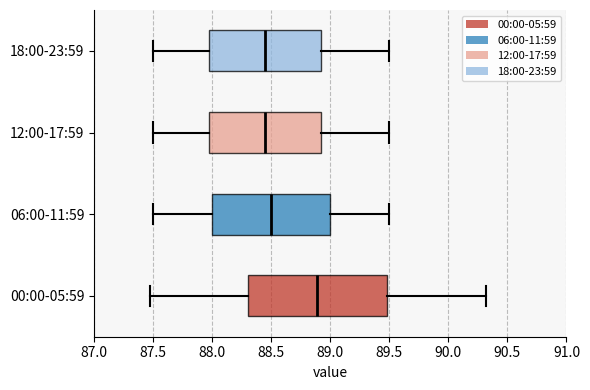

Reading bottom to top, transcribe this box plot: for each box, give where its median line is, the range the box spans, and where its two whiskers end, as read against the x-axis. The values are not printed on the chart, so give them approximately, as read against the axis.

00:00-05:59: median 88.90, box 88.30 to 89.50, whiskers 87.45 to 90.30
06:00-11:59: median 88.50, box 88.00 to 89.00, whiskers 87.50 to 89.50
12:00-17:59: median 88.45, box 88.00 to 88.95, whiskers 87.50 to 89.50
18:00-23:59: median 88.45, box 88.00 to 88.95, whiskers 87.50 to 89.50